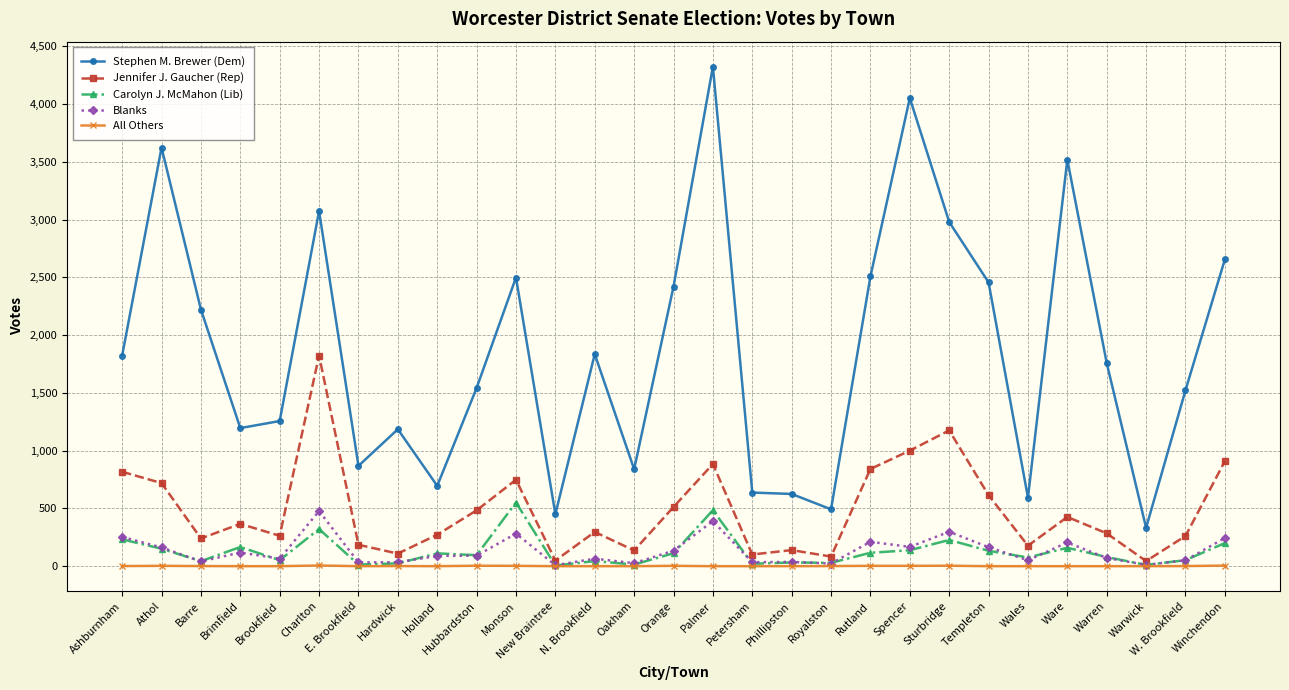

What value does the Stephen M. Brewer (Dem) series have at N. Brookfield?

1835